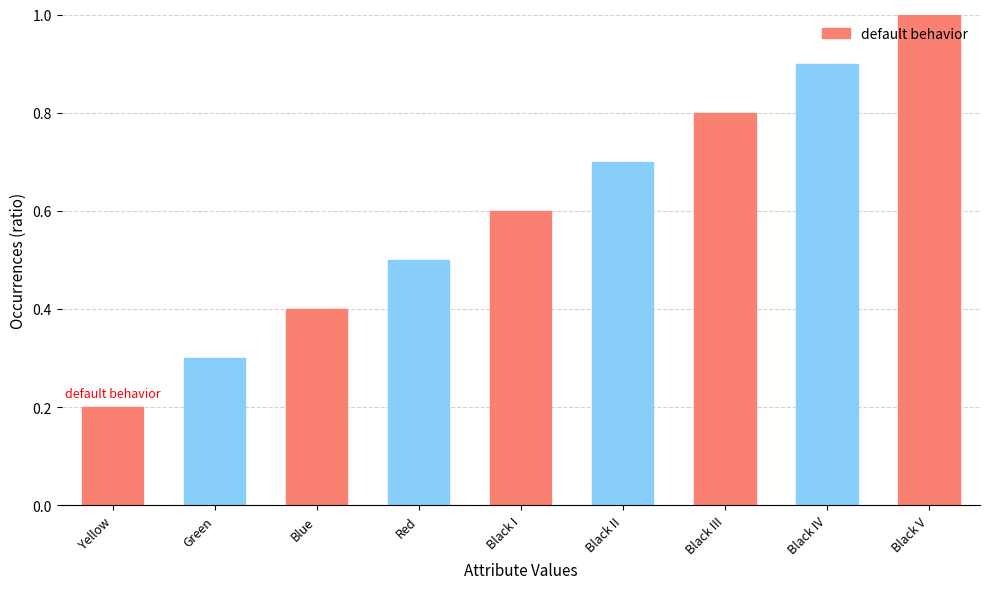

What position from the right is Black V?

1